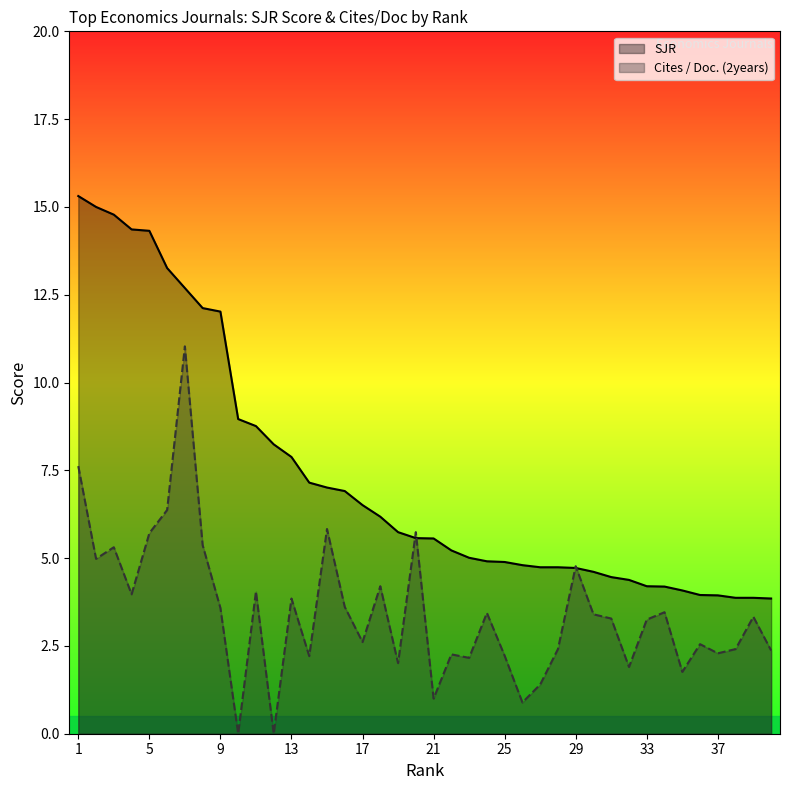

Reading right to left, list all the values displayed in this chart.

SJR: 3.9	3.9	3.9	3.9	4.0	4.1	4.2	4.2	4.4	4.5	4.6	4.7	4.7	4.7	4.8	4.9	4.9	5.0	5.2	5.6	5.6	5.7	6.2	6.5	6.9	7.0	7.2	7.9	8.2	8.8	9.0	12.0	12.1	12.7	13.3	14.3	14.4	14.8	15.0	15.3
Cites / Doc. (2years): 2.4	3.3	2.4	2.3	2.5	1.8	3.5	3.2	1.9	3.3	3.4	4.8	2.4	1.4	0.9	2.2	3.4	2.2	2.3	1.0	5.7	2.0	4.2	2.6	3.6	5.8	2.2	3.9	0.0	4.0	0.0	3.6	5.4	11.0	6.4	5.7	4.0	5.3	5.0	7.6